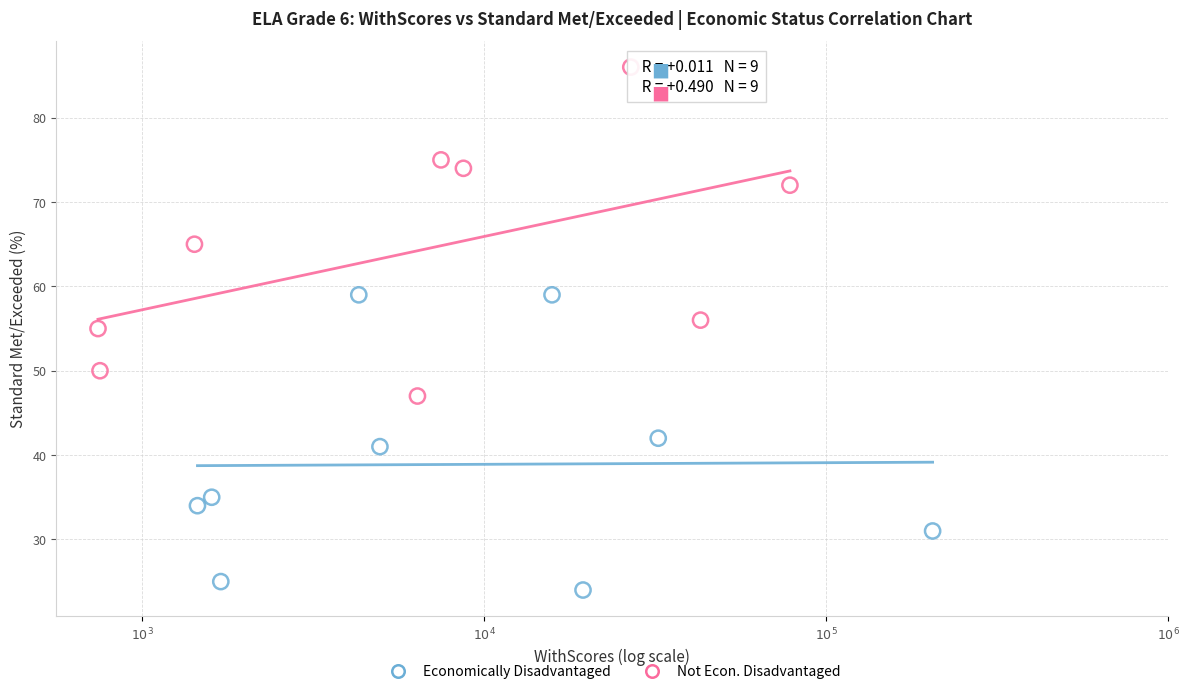

Which series contains the highest Y value?

Not Econ. Disadvantaged